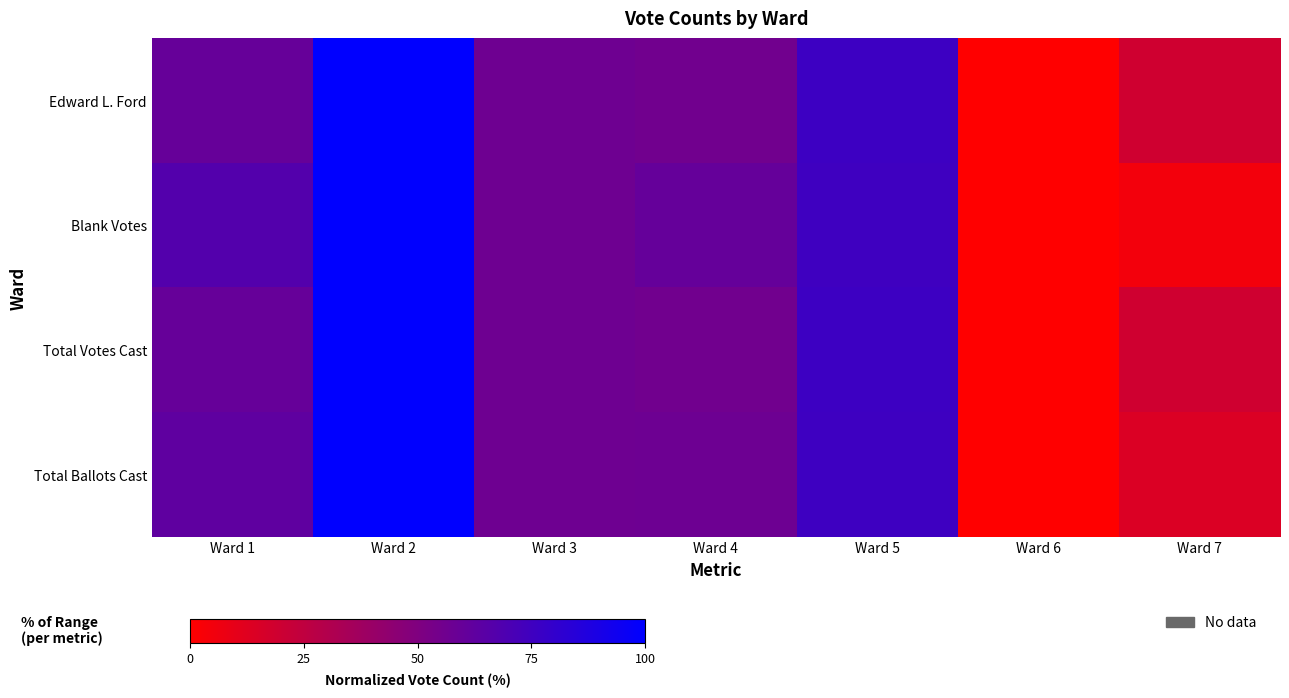

Which series has the largest range (max minus min)?

Edward L. Ford